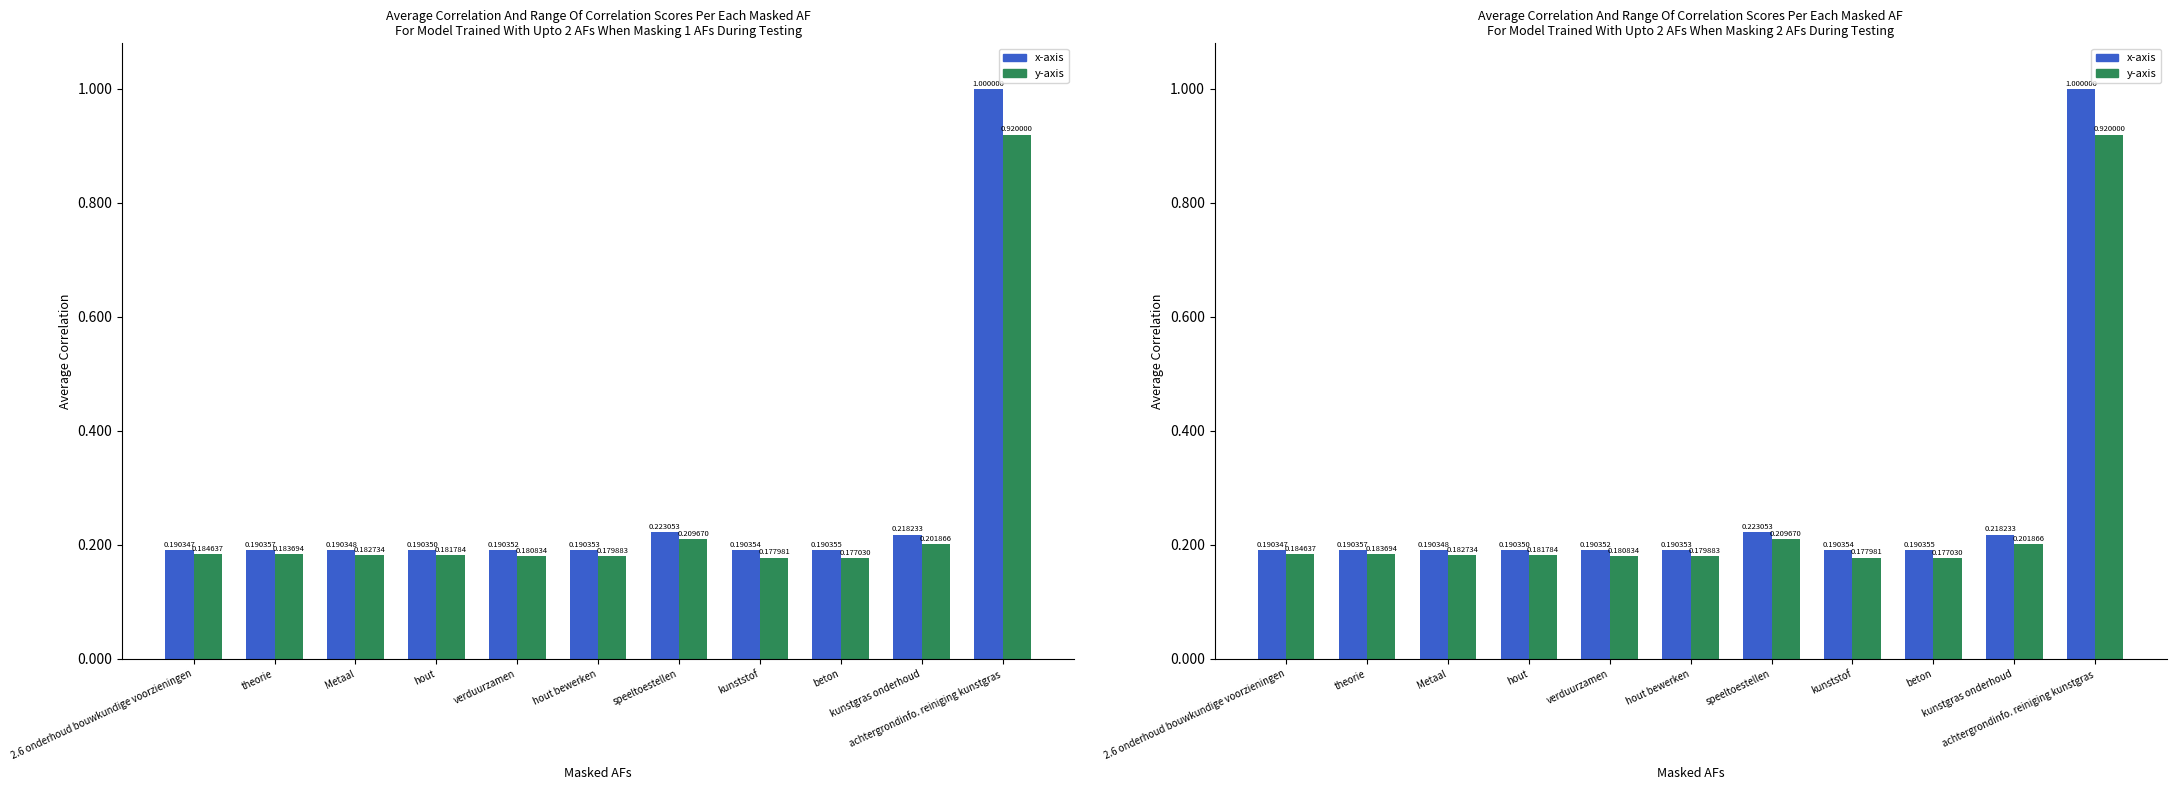

What is the sum of all y-axis values?

2.8